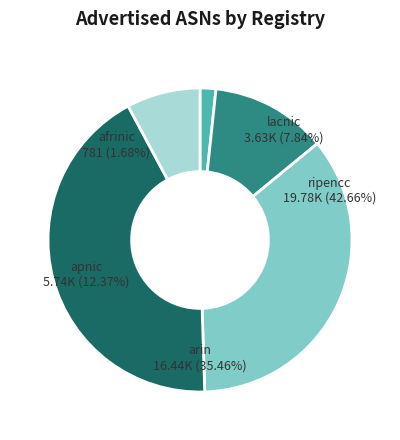

Rank the categories by value from lowest to highest.

afrinic, lacnic, apnic, arin, ripencc